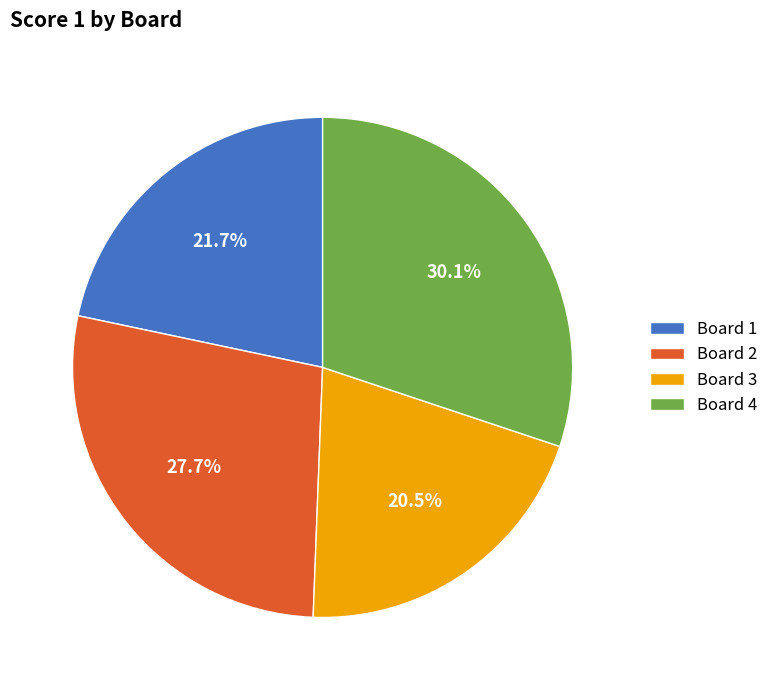

Is Board 2 the majority of the pie?

No